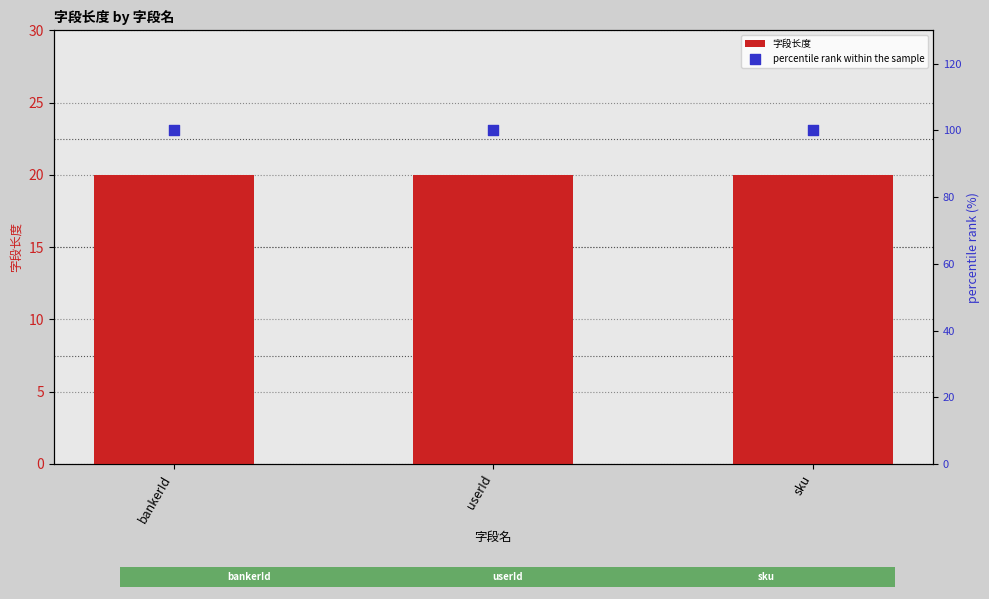

At how many categories does at least one series exceed 86?

3